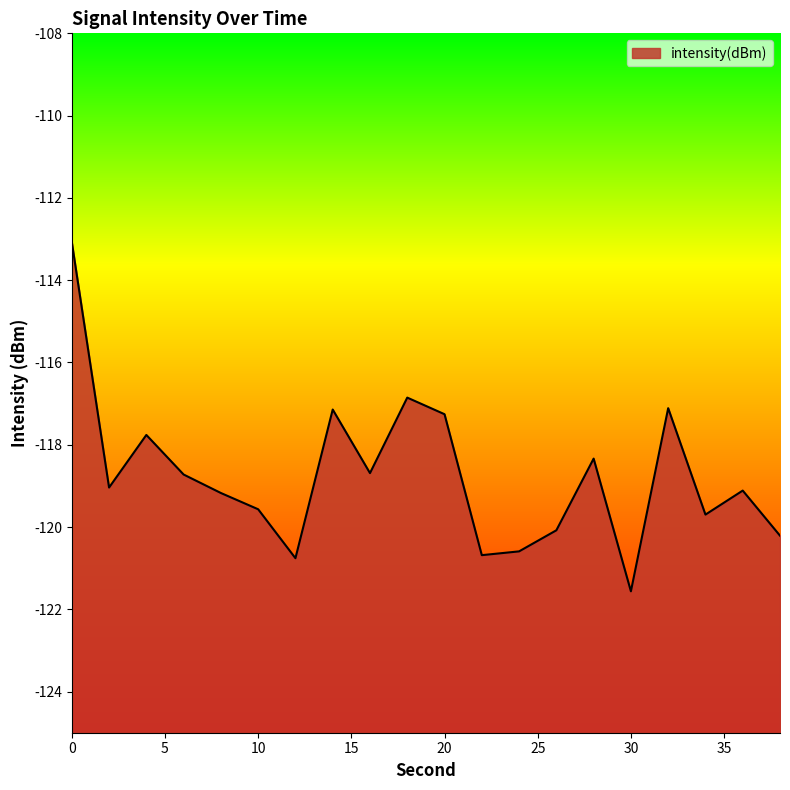

The value at 38 is -120.2. True or false?

True